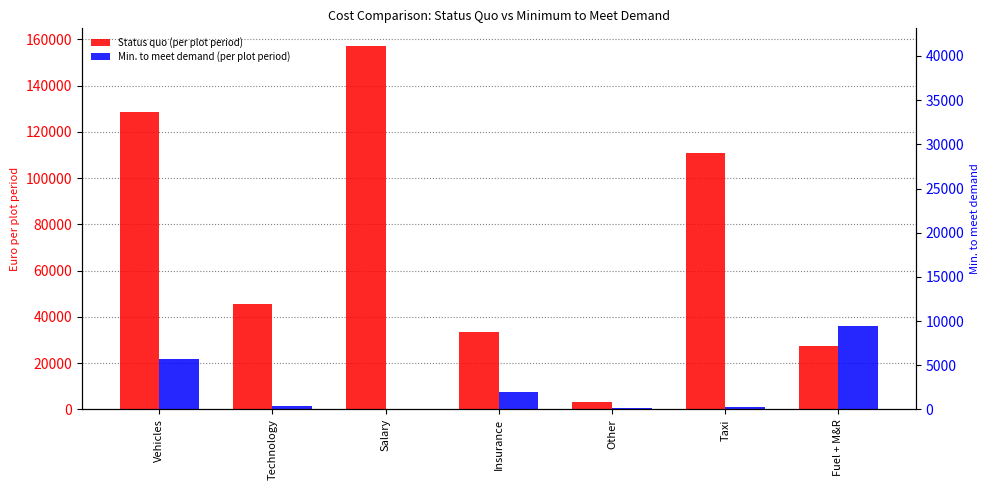

At which label is Status quo (per plot period) closest to 80133?

Taxi